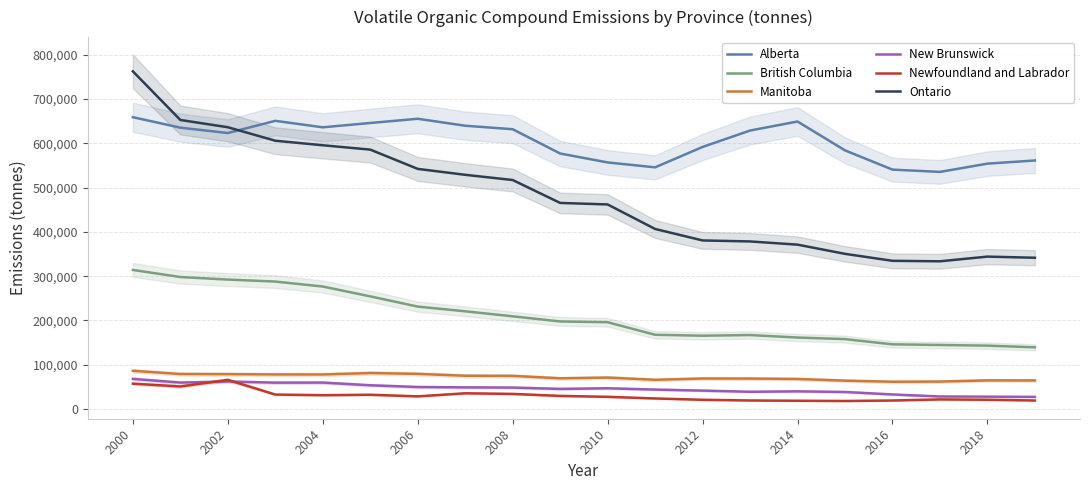

Is it true that Ontario equals 595691 at 2004?

True